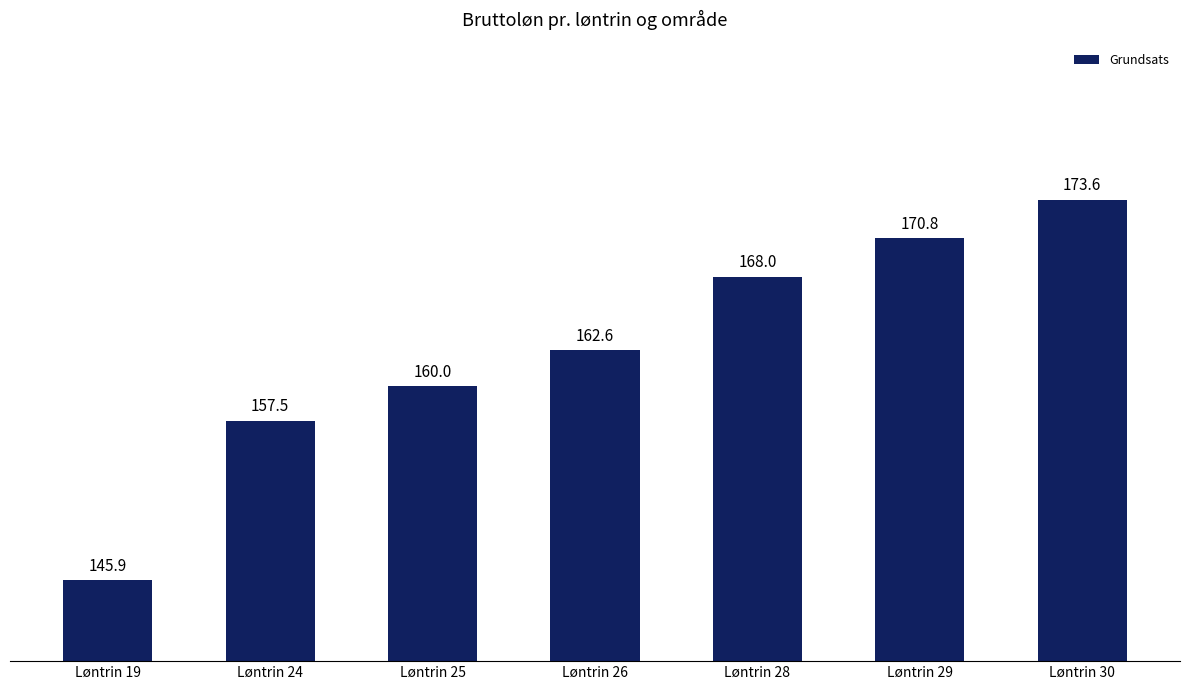

Approximately how many times larger is the value at Løntrin 30 compared to Løntrin 25?

1.1